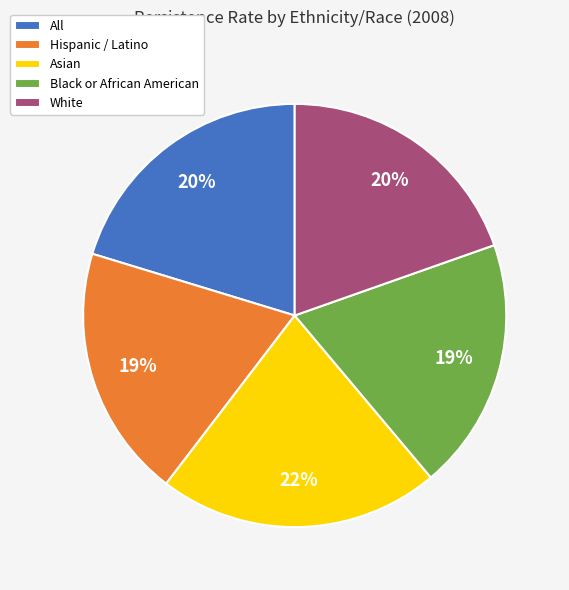

How many segments does this pie chart have?

5